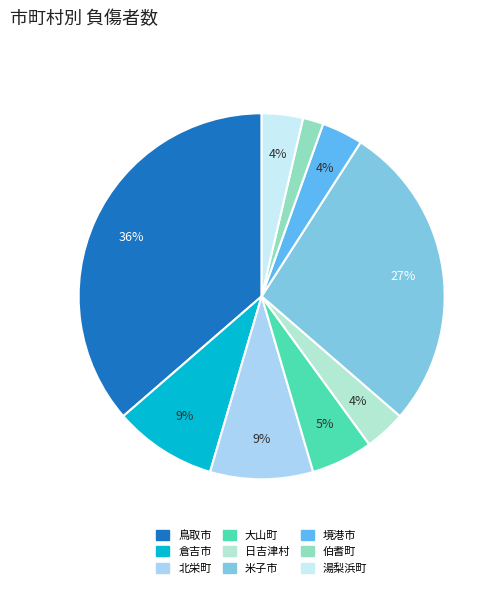

How many slices are in this pie chart?

9